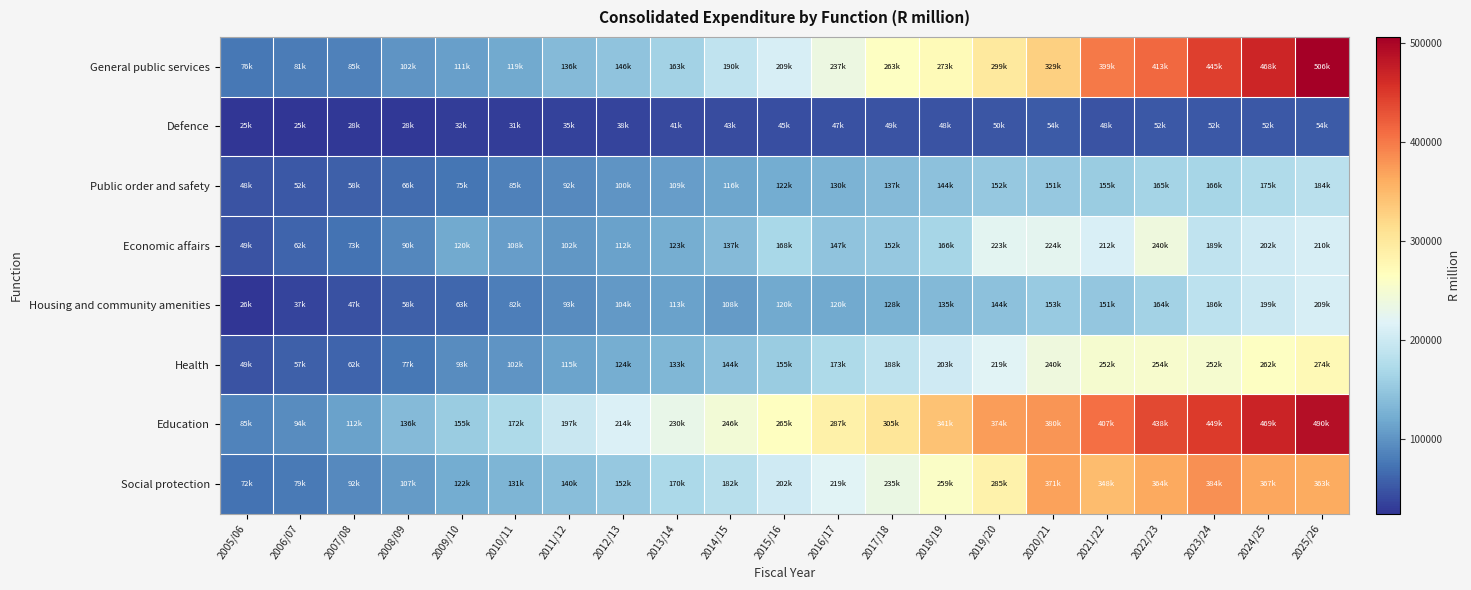

Reading left to right, list all the values displayed in this chart.

General public services: 2005/06=76325.2	2006/07=80927.2	2007/08=84893.8	2008/09=101977.1	2009/10=110842.1	2010/11=119296.0	2011/12=136386.8	2012/13=145650.0	2013/14=163012.5	2014/15=190247.5	2015/16=209452.8	2016/17=236570.4	2017/18=262757.7	2018/19=273100.9	2019/20=298990.1	2020/21=328875.2	2021/22=399489.8	2022/23=413178.4	2023/24=445046.4	2024/25=467828.1	2025/26=506338.8
Defence: 2005/06=24879.5	2006/07=25101.6	2007/08=27764.3	2008/09=28459.1	2009/10=31768.3	2010/11=30578.8	2011/12=34549.9	2012/13=38027.1	2013/14=40647.5	2014/15=42957.4	2015/16=45151.0	2016/17=47211.5	2017/18=48939.2	2018/19=47801.2	2019/20=50000.7	2020/21=53674.5	2021/22=48468.0	2022/23=51718.1	2023/24=51722.9	2024/25=51834.8	2025/26=53874.3
Public order and safety: 2005/06=47562.0	2006/07=51980.6	2007/08=57938.8	2008/09=66426.4	2009/10=74846.8	2010/11=84638.6	2011/12=91675.0	2012/13=100436.2	2013/14=109124.3	2014/15=115612.0	2015/16=122097.9	2016/17=129918.3	2017/18=137491.0	2018/19=143824.7	2019/20=152480.8	2020/21=151382.4	2021/22=155443.1	2022/23=165281.3	2023/24=165934.7	2024/25=175257.9	2025/26=183915.1
Economic affairs: 2005/06=48865.9	2006/07=61642.7	2007/08=73236.8	2008/09=89881.8	2009/10=119848.1	2010/11=108206.2	2011/12=102490.9	2012/13=111588.7	2013/14=122820.2	2014/15=136637.3	2015/16=168492.0	2016/17=146504.6	2017/18=152383.2	2018/19=165937.3	2019/20=223317.5	2020/21=224284.8	2021/22=211866.2	2022/23=240433.3	2023/24=189154.9	2024/25=201737.5	2025/26=210148.2
Housing and community amenities: 2005/06=26008.7	2006/07=37196.3	2007/08=46966.8	2008/09=57696.2	2009/10=62783.1	2010/11=81744.9	2011/12=92992.7	2012/13=104365.0	2013/14=113173.4	2014/15=107565.2	2015/16=119948.0	2016/17=119773.6	2017/18=128021.7	2018/19=134931.0	2019/20=144370.6	2020/21=152939.5	2021/22=150877.5	2022/23=163737.9	2023/24=185843.9	2024/25=198835.5	2025/26=209417.0
Health: 2005/06=48732.5	2006/07=57233.0	2007/08=62266.3	2008/09=76863.4	2009/10=93346.0	2010/11=101743.7	2011/12=115086.3	2012/13=124175.2	2013/14=132990.7	2014/15=143848.3	2015/16=154846.9	2016/17=172738.5	2017/18=188291.5	2018/19=203302.4	2019/20=218683.8	2020/21=239709.4	2021/22=251790.3	2022/23=254107.7	2023/24=251713.0	2024/25=261933.6	2025/26=274219.5
Education: 2005/06=85471.2	2006/07=93948.6	2007/08=111508.4	2008/09=136340.4	2009/10=155241.3	2010/11=171723.9	2011/12=197437.8	2012/13=213707.1	2013/14=230443.1	2014/15=246442.1	2015/16=265130.1	2016/17=286829.3	2017/18=304812.6	2018/19=341418.6	2019/20=373989.5	2020/21=380131.8	2021/22=407402.2	2022/23=438366.4	2023/24=449379.7	2024/25=469189.1	2025/26=489718.8
Social protection: 2005/06=72261.1	2006/07=79192.1	2007/08=92410.7	2008/09=106809.1	2009/10=121887.6	2010/11=130717.0	2011/12=140415.3	2012/13=152111.9	2013/14=170312.6	2014/15=182148.9	2015/16=201679.8	2016/17=219392.2	2017/18=235272.2	2018/19=258795.1	2019/20=285260.2	2020/21=370771.9	2021/22=348122.9	2022/23=364480.9	2023/24=383929.4	2024/25=367162.6	2025/26=363066.6